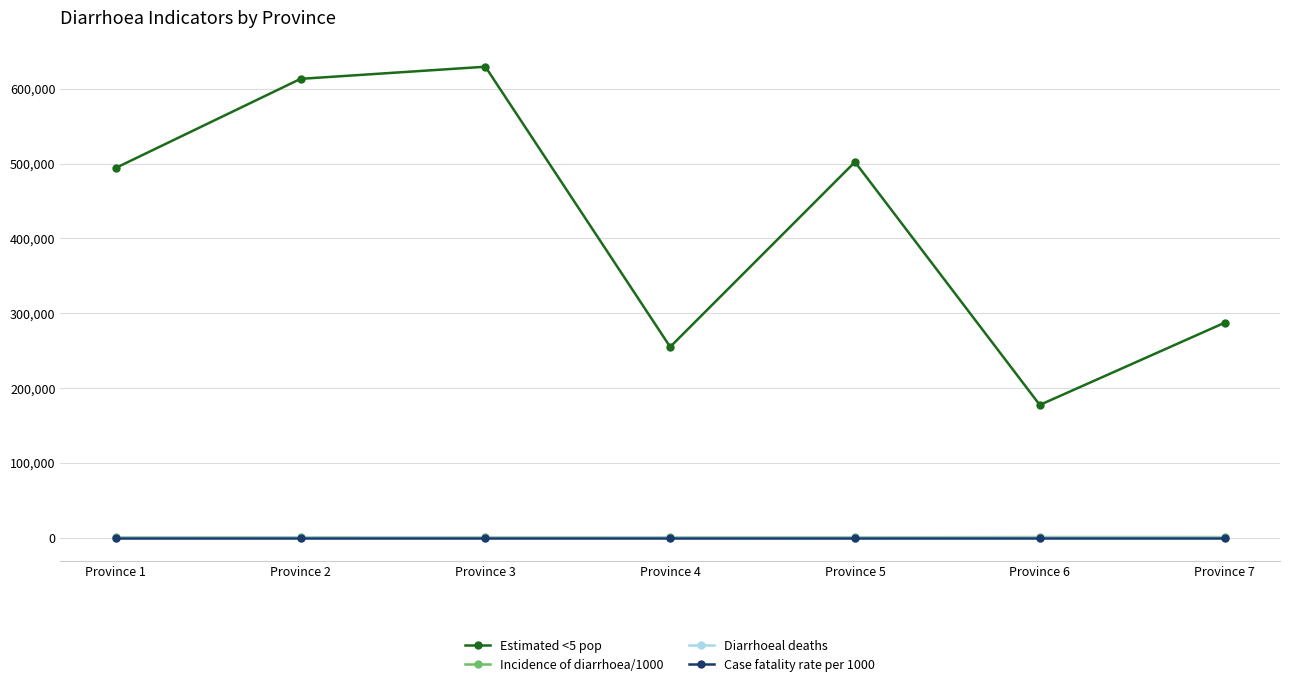

What is the average value of the Diarrhoeal deaths series?

4.7